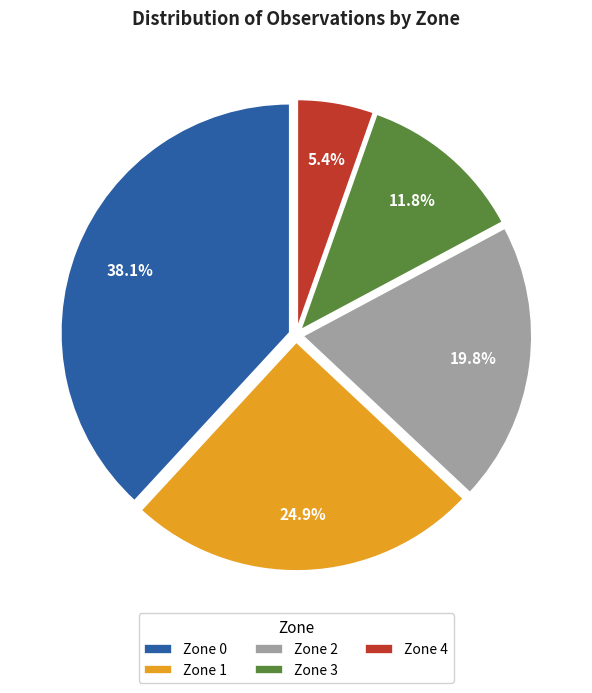

Does Zone 0 account for over 50% of the chart?

No